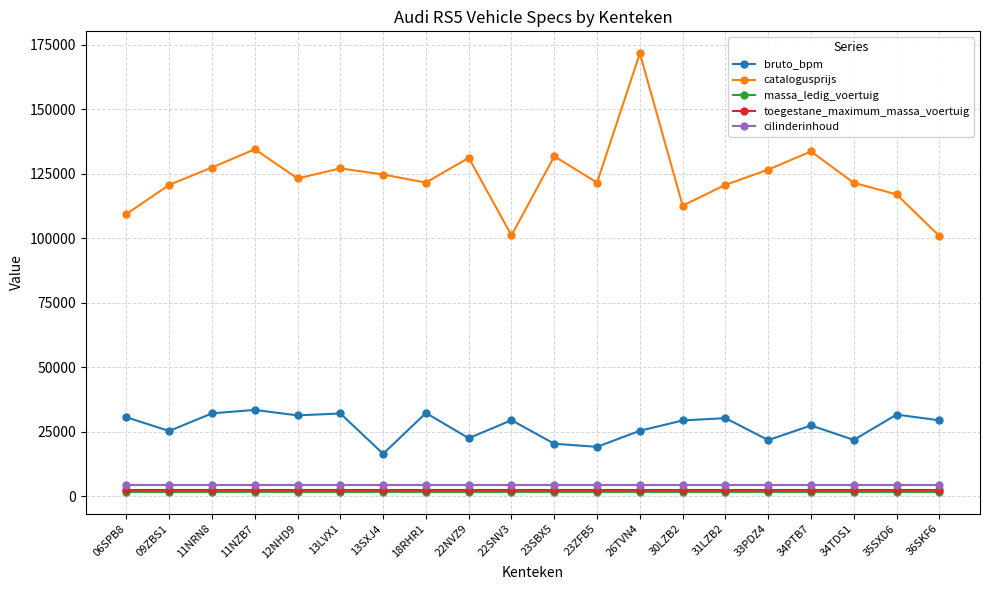

What is the total value across all series at 34TDS1?

151349